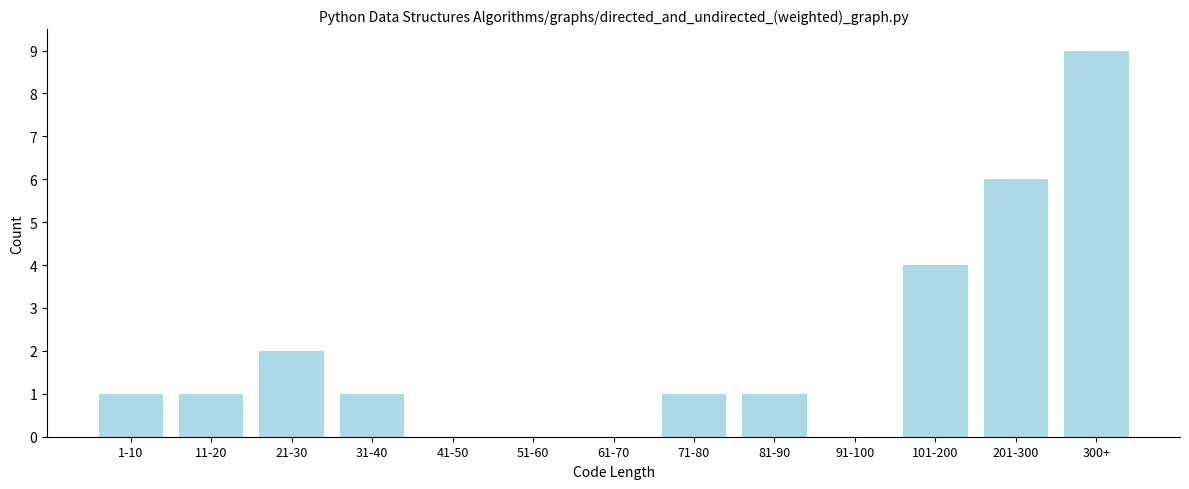

Reading right to left, list all the values displayed in this chart.

300+=9	201-300=6	101-200=4	91-100=0	81-90=1	71-80=1	61-70=0	51-60=0	41-50=0	31-40=1	21-30=2	11-20=1	1-10=1